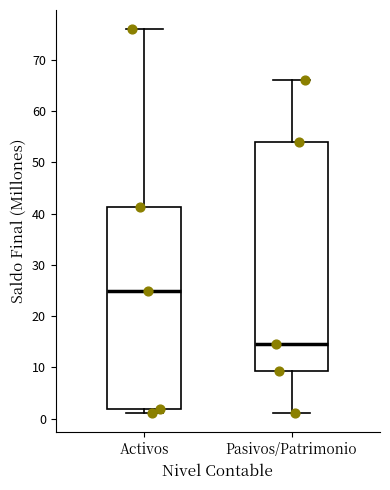

Where is the upper edge of the box for Pasivos/Patrimonio on the y-axis? The values are not printed on the chart, so give them approximately, as read against the axis.

54